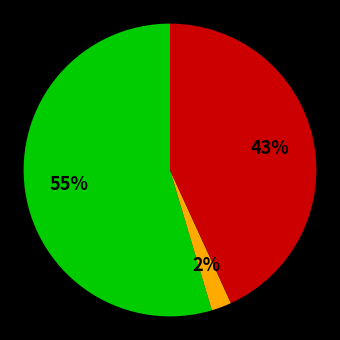

Is there a majority slice in this chart?

Yes